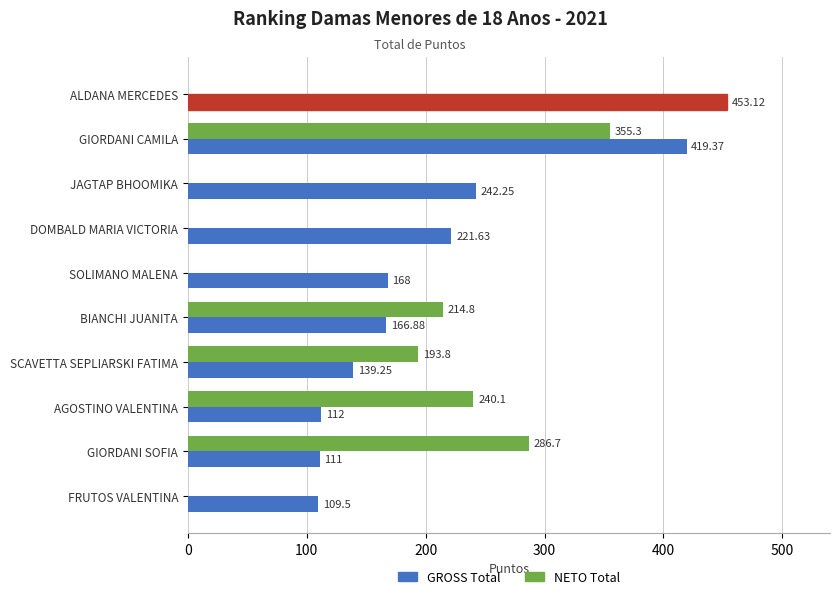

Where is GROSS Total nearest to the value 281?

JAGTAP BHOOMIKA